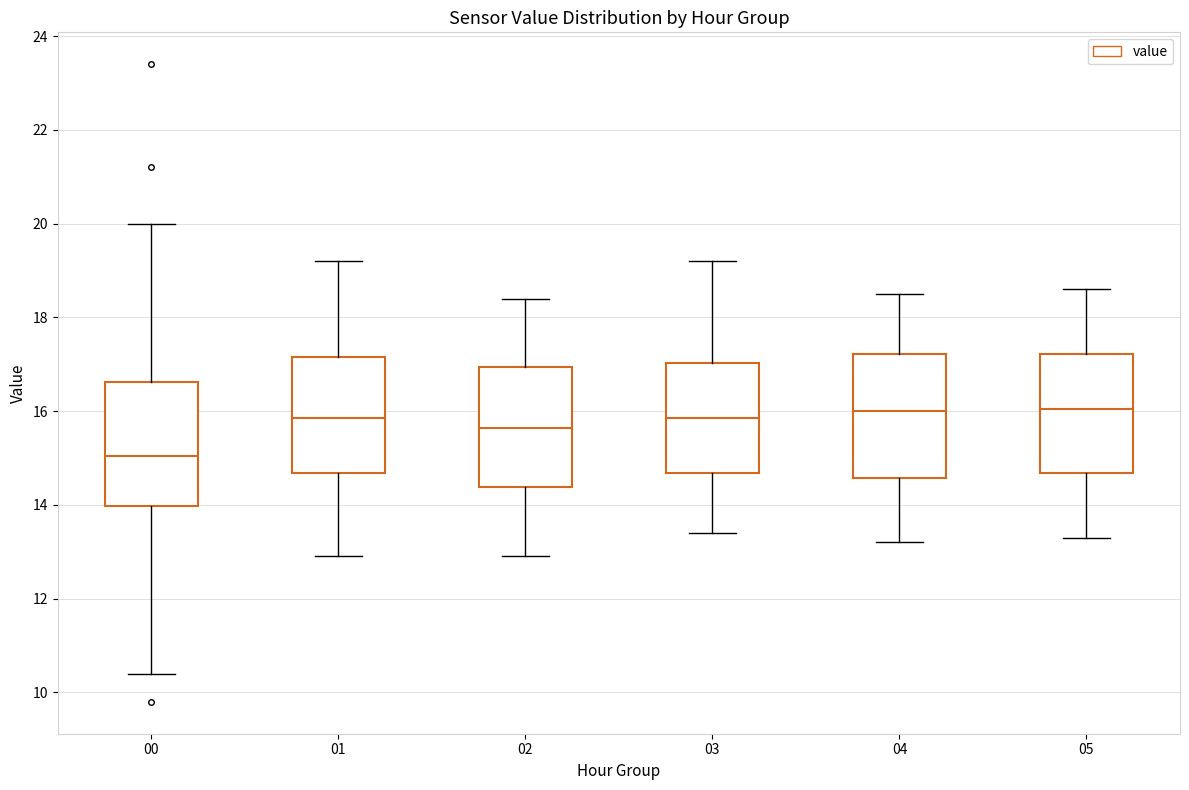

Reading left to right, read every box against the y-axis: the position of its median line, the range the box covers, and the ends of its whiskers. The values are not printed on the chart, so give them approximately, as read against the axis.

00: median 15.0, box 14.0 to 16.6, whiskers 10.4 to 20.0
01: median 15.8, box 14.6 to 17.2, whiskers 13.0 to 19.2
02: median 15.6, box 14.4 to 17.0, whiskers 13.0 to 18.4
03: median 15.8, box 14.6 to 17.0, whiskers 13.4 to 19.2
04: median 16.0, box 14.6 to 17.2, whiskers 13.2 to 18.6
05: median 16.0, box 14.6 to 17.2, whiskers 13.4 to 18.6